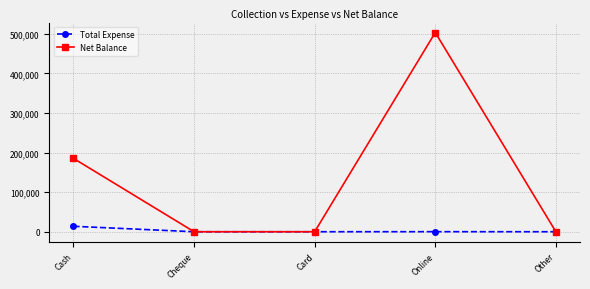

What is the difference between the highest and lowest values at Cash?

171510